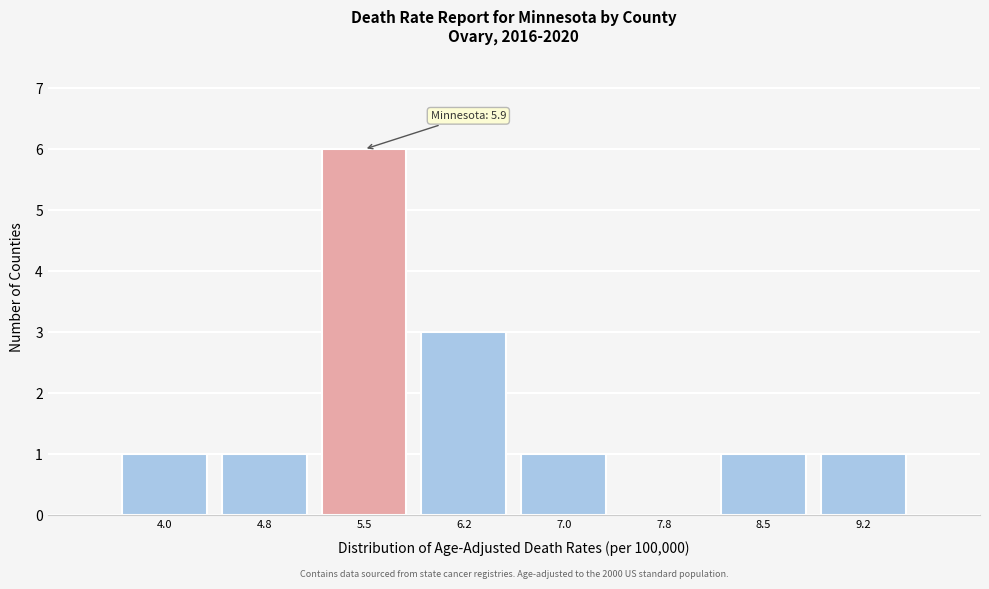

Reading left to right, extract all data points from this chart.

4.0=1	4.8=1	5.5=6	6.2=3	7.0=1	7.8=0	8.5=1	9.2=1